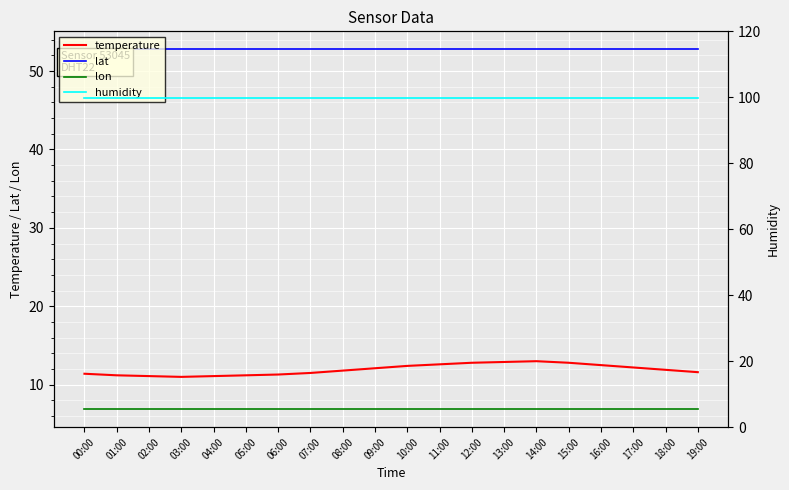

Reading left to right, extract all data points from this chart.

temperature: 00:00=11.4	01:00=11.2	02:00=11.1	03:00=11.0	04:00=11.1	05:00=11.2	06:00=11.3	07:00=11.5	08:00=11.8	09:00=12.1	10:00=12.4	11:00=12.6	12:00=12.8	13:00=12.9	14:00=13.0	15:00=12.8	16:00=12.5	17:00=12.2	18:00=11.9	19:00=11.6
lat: 00:00=52.8	01:00=52.8	02:00=52.8	03:00=52.8	04:00=52.8	05:00=52.8	06:00=52.8	07:00=52.8	08:00=52.8	09:00=52.8	10:00=52.8	11:00=52.8	12:00=52.8	13:00=52.8	14:00=52.8	15:00=52.8	16:00=52.8	17:00=52.8	18:00=52.8	19:00=52.8
lon: 00:00=6.9	01:00=6.9	02:00=6.9	03:00=6.9	04:00=6.9	05:00=6.9	06:00=6.9	07:00=6.9	08:00=6.9	09:00=6.9	10:00=6.9	11:00=6.9	12:00=6.9	13:00=6.9	14:00=6.9	15:00=6.9	16:00=6.9	17:00=6.9	18:00=6.9	19:00=6.9
humidity: 00:00=99.9	01:00=99.9	02:00=99.9	03:00=99.9	04:00=99.9	05:00=99.9	06:00=99.9	07:00=99.9	08:00=99.9	09:00=99.9	10:00=99.9	11:00=99.9	12:00=99.9	13:00=99.9	14:00=99.9	15:00=99.9	16:00=99.9	17:00=99.9	18:00=99.9	19:00=99.9